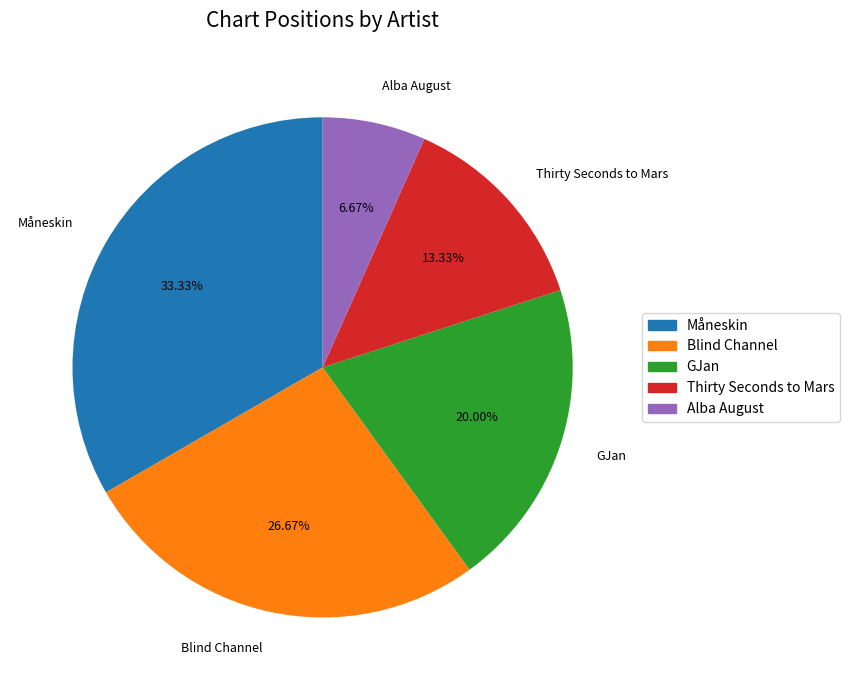

Does GJan represent more than half of the total?

No